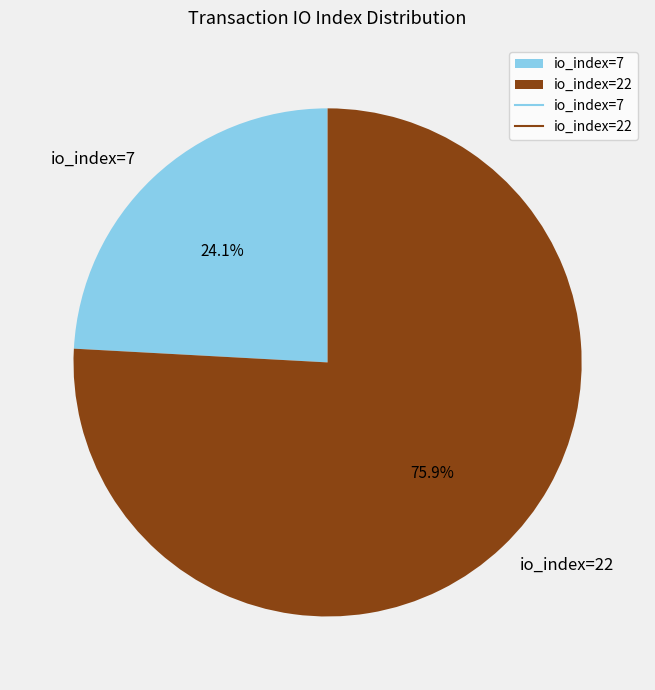

To the nearest percent, what is the difference between the largest and smallest slice percentages?

52%